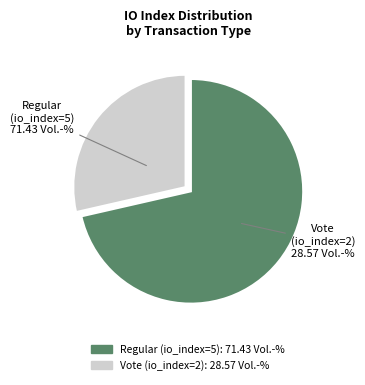

Count the number of slices in the pie.

2